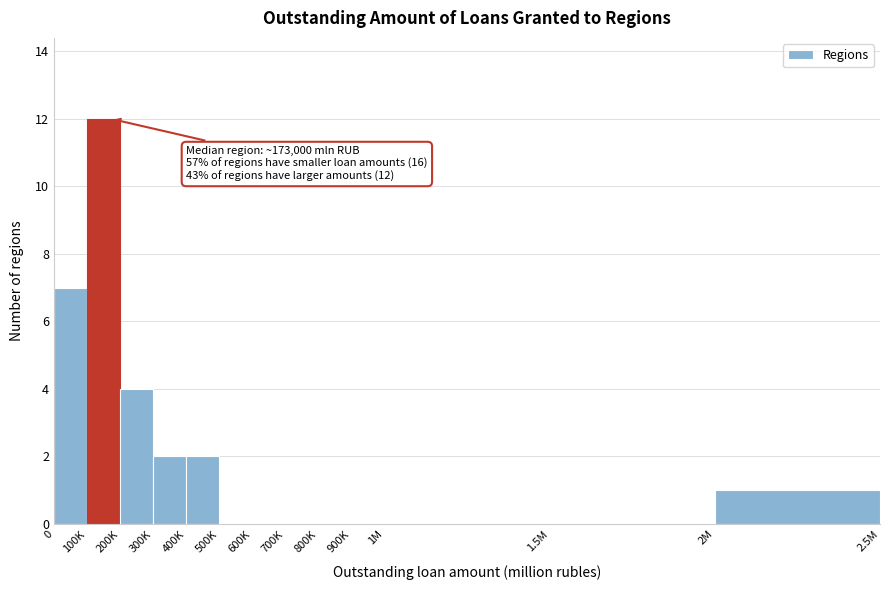

Reading left to right, extract all data points from this chart.

0=7	100K=12	200K=4	300K=2	400K=2	500K=0	600K=0	700K=0	800K=0	900K=0	1M=0	1.5M=0	2M=1